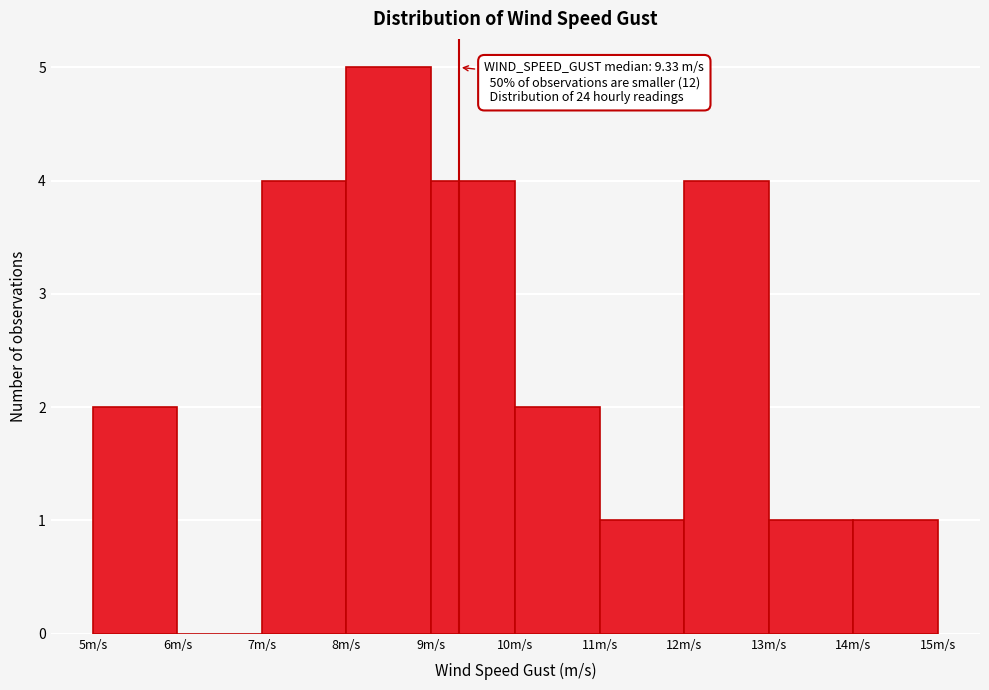

Which range on the x-axis has the tallest bar?

8 to 9